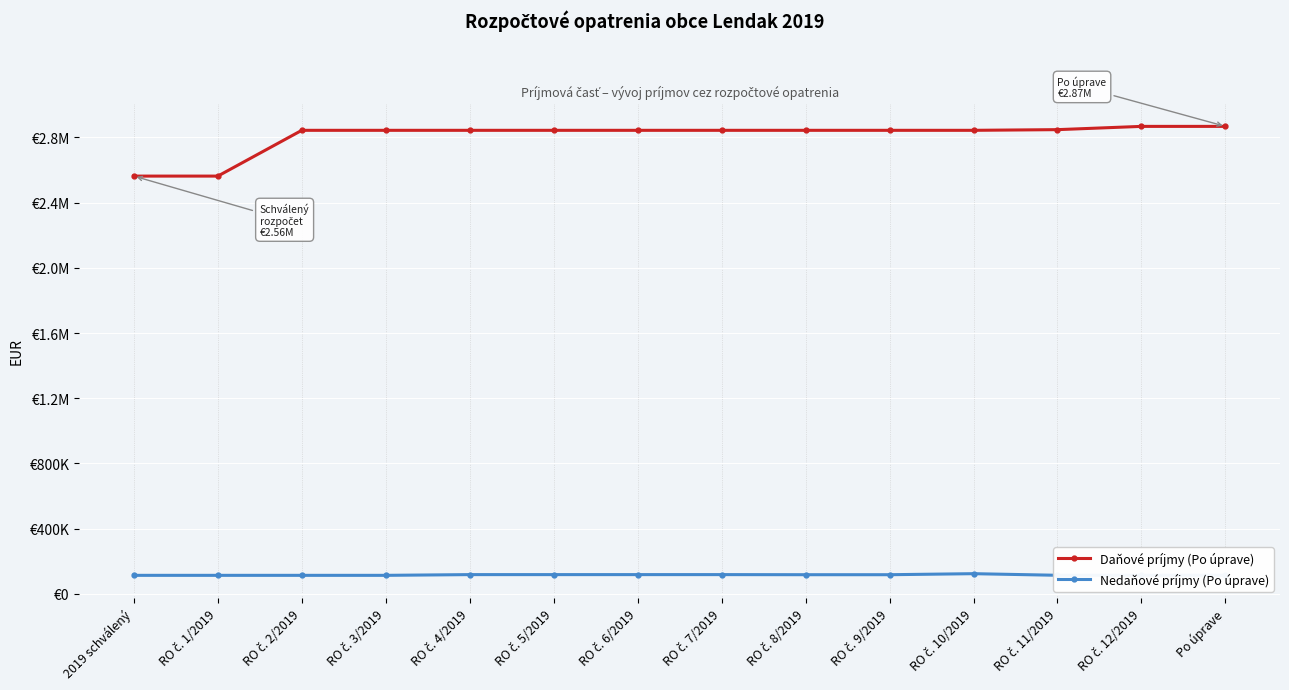

What is the average value of the Daňové príjmy (Po úprave) series?

2806302.2